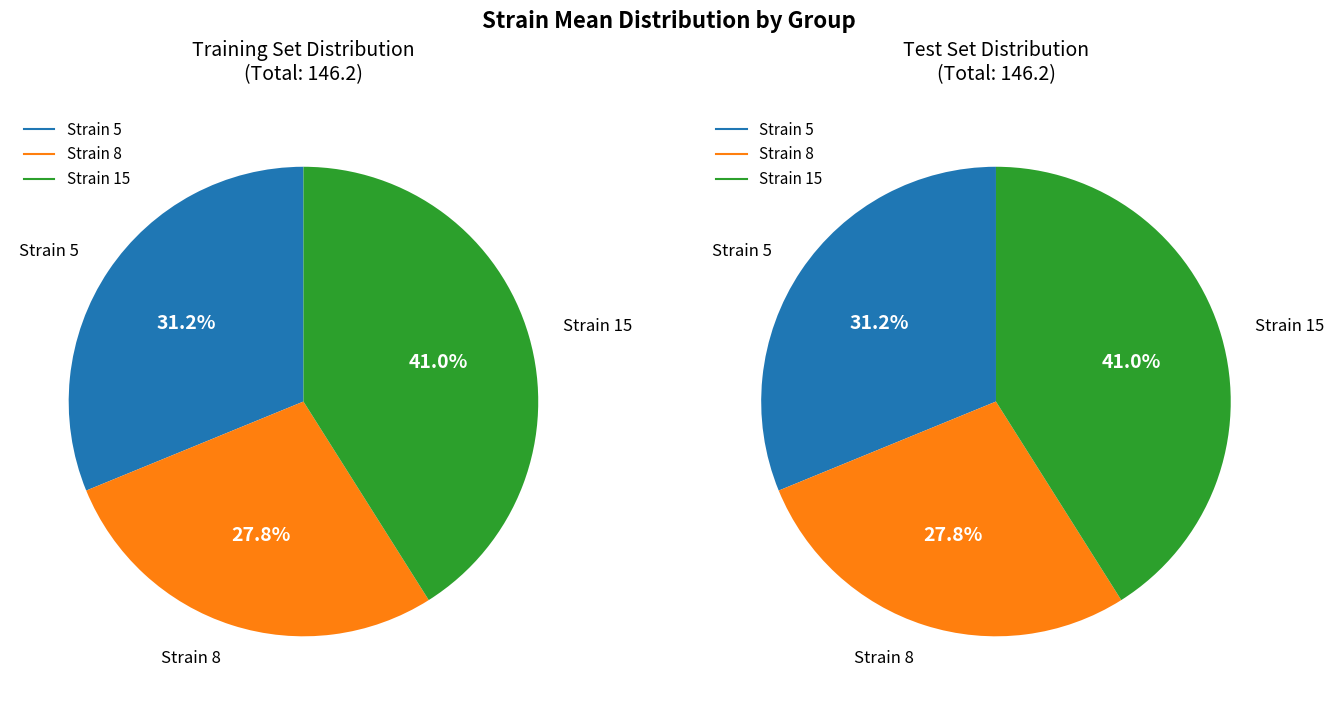

To the nearest percent, what portion does 5 represent?

31%